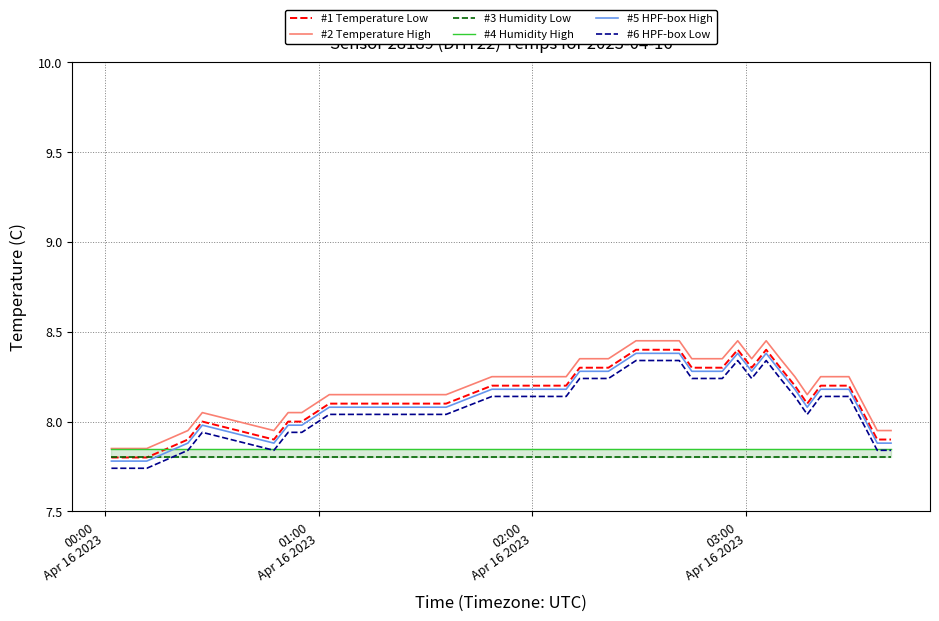

What is the greatest value displayed?

8.5